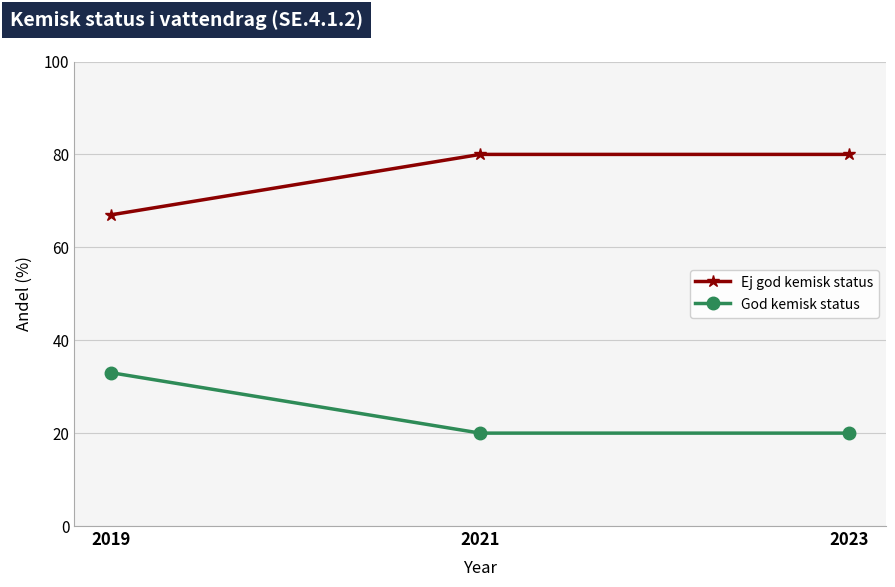

The value of God kemisk status at 2023 is 32. True or false?

False